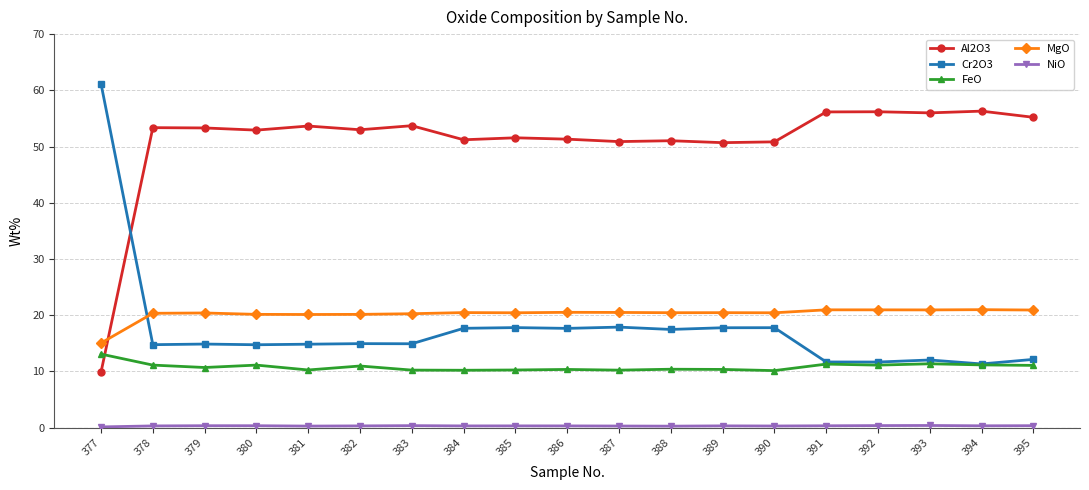

What is the total value across all series at 385?

100.4